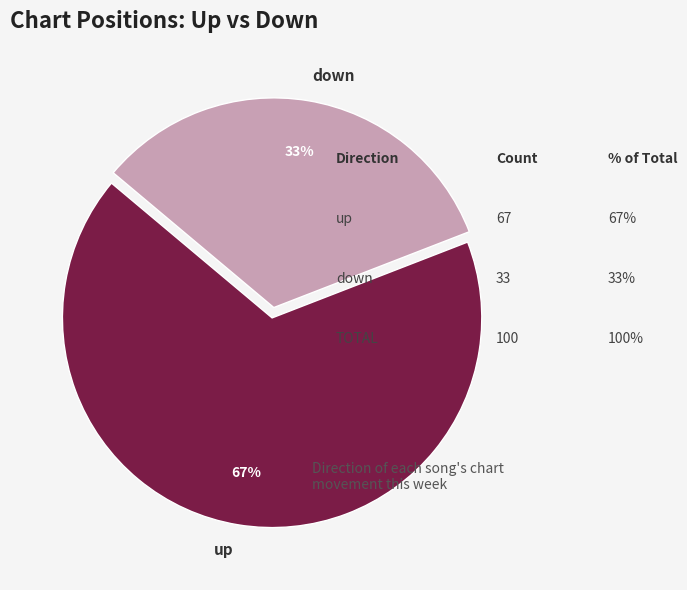

Does down represent more than half of the total?

No